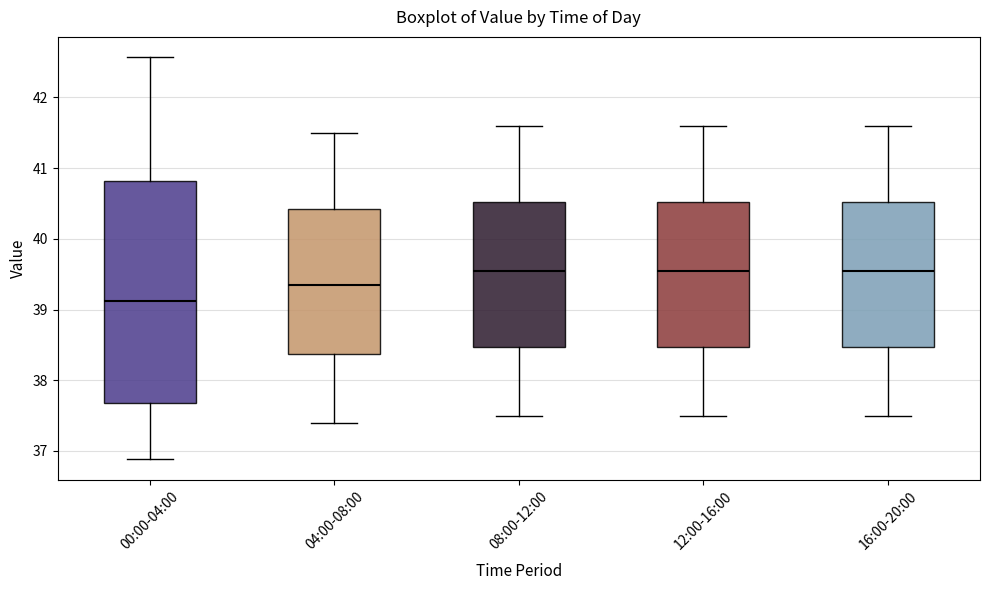

Which box has the lowest median line?

00:00-04:00